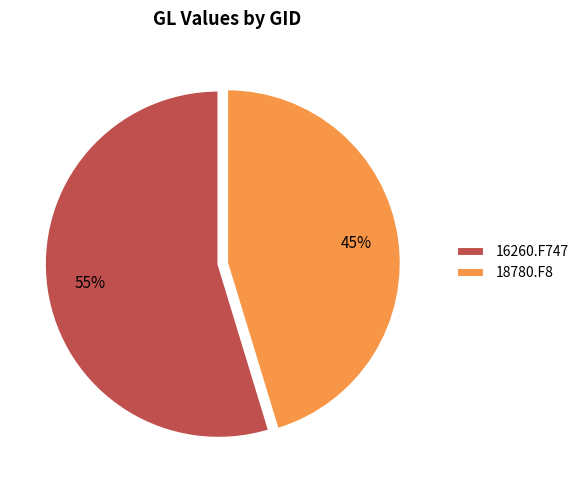

To the nearest percent, what is the combined percentage of 16260.F747 and 18780.F8?

100%